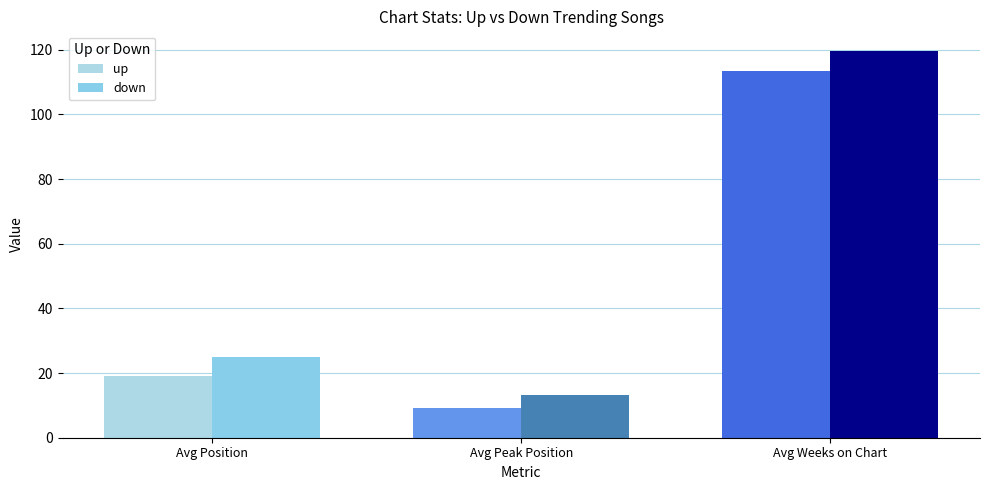

Which series changed the most between Avg Position and Avg Weeks on Chart?

down